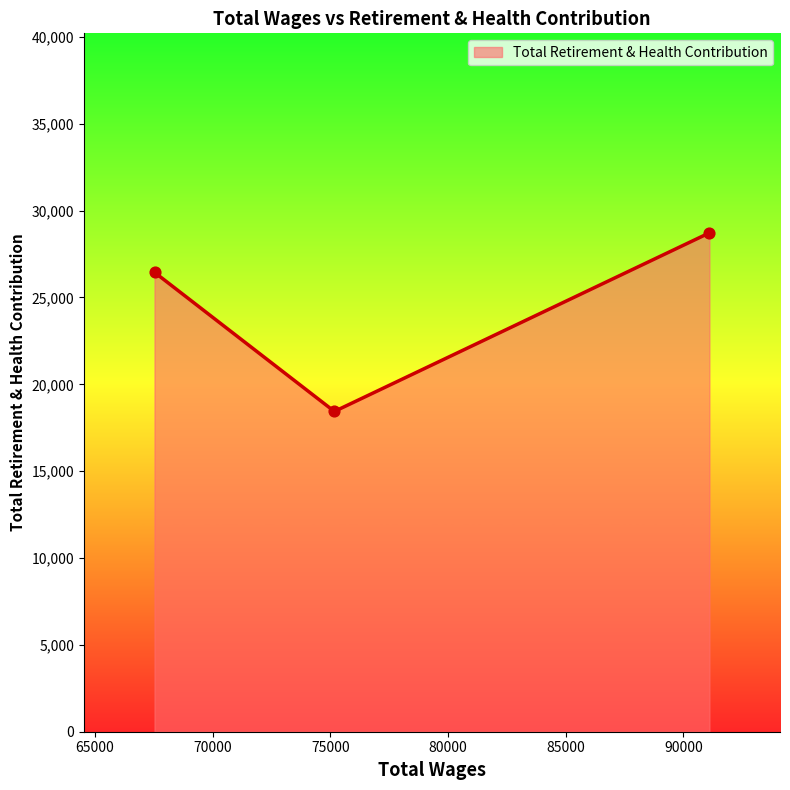

What is the average value?

24534